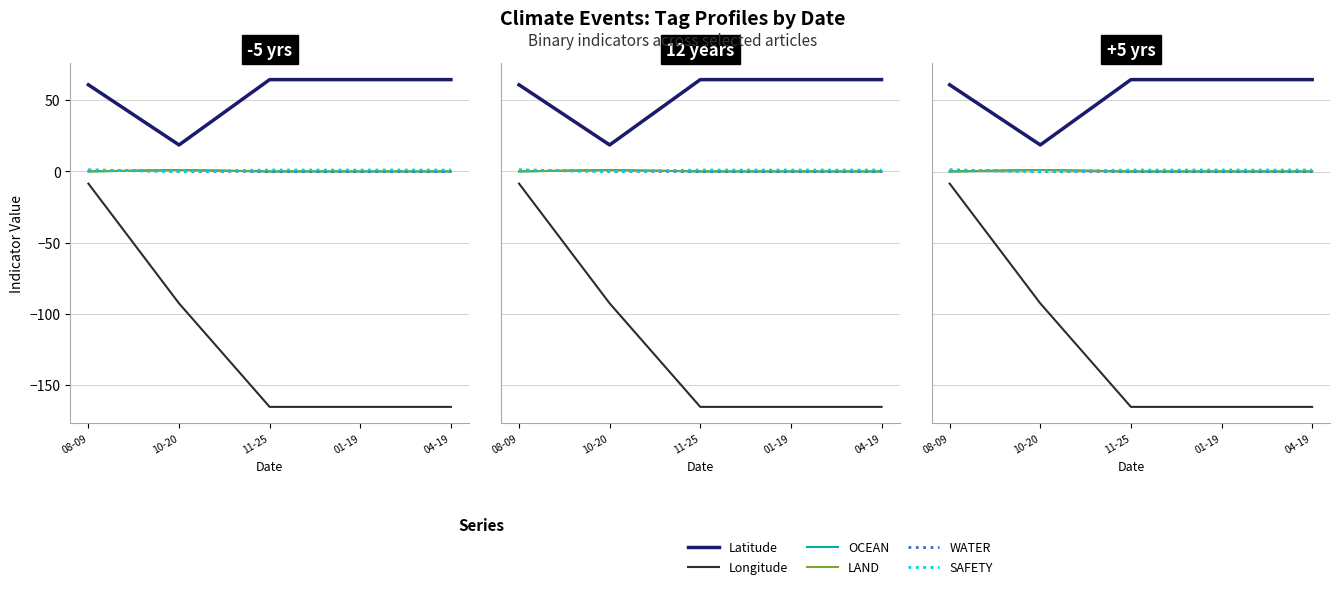

What are all the series names shown in the legend?

Latitude, Longitude, OCEAN, LAND, WATER, SAFETY